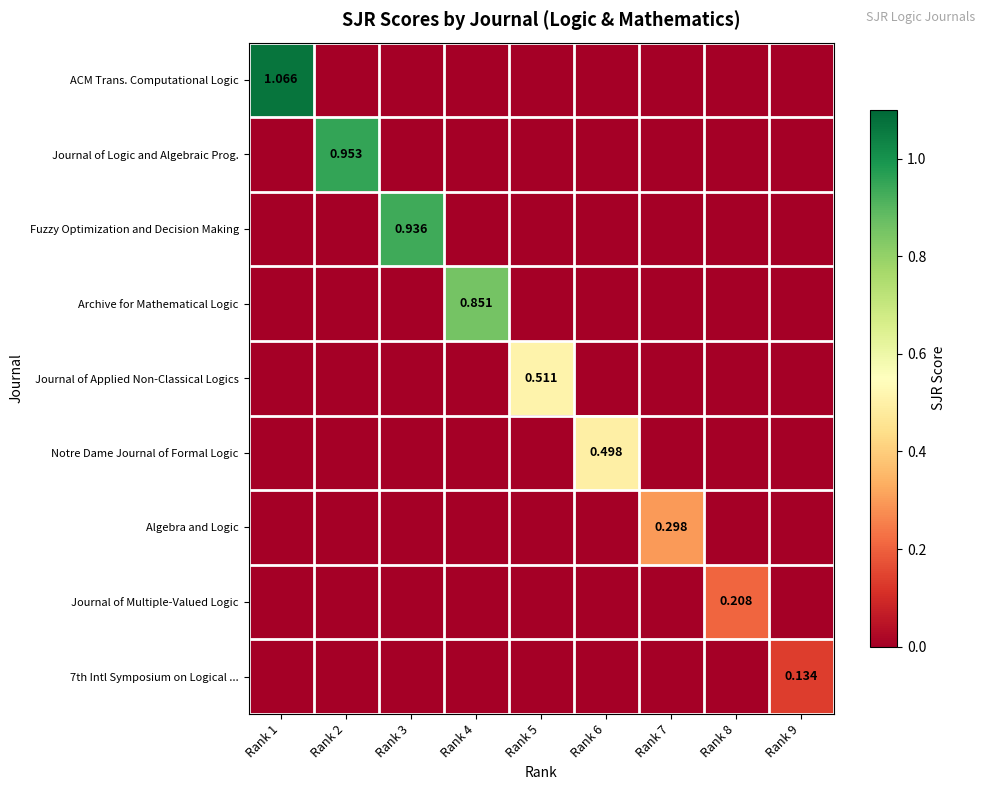

At which category is the sum across all series the highest?

Rank 1